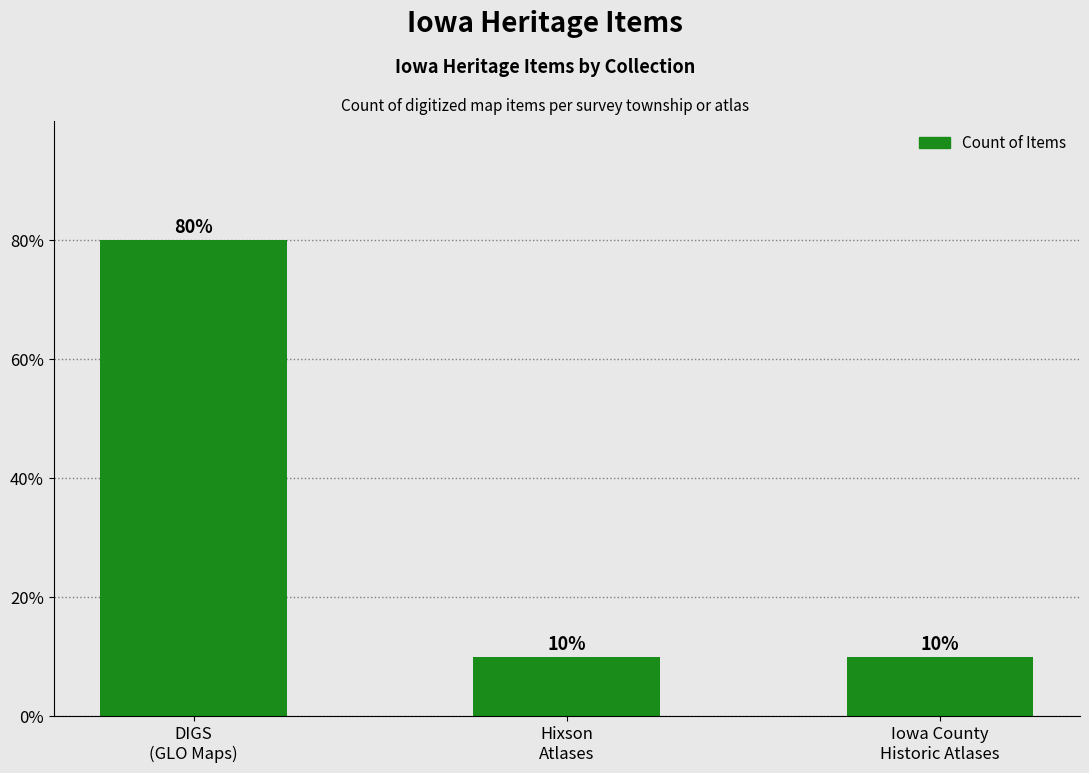

Does the chart contain any negative values?

No